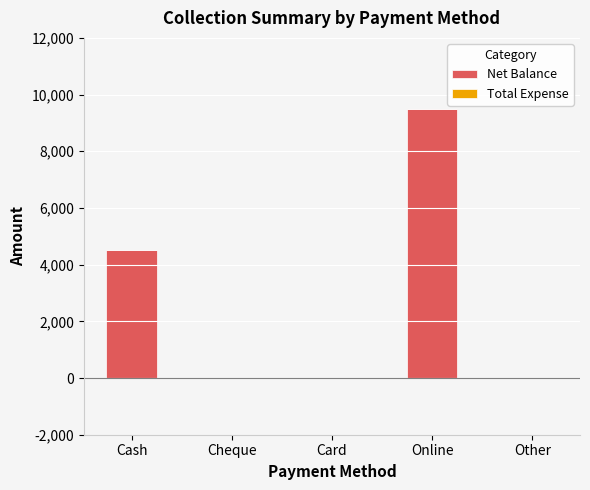

What is the sum of the values at Cash and Cheque?

4500